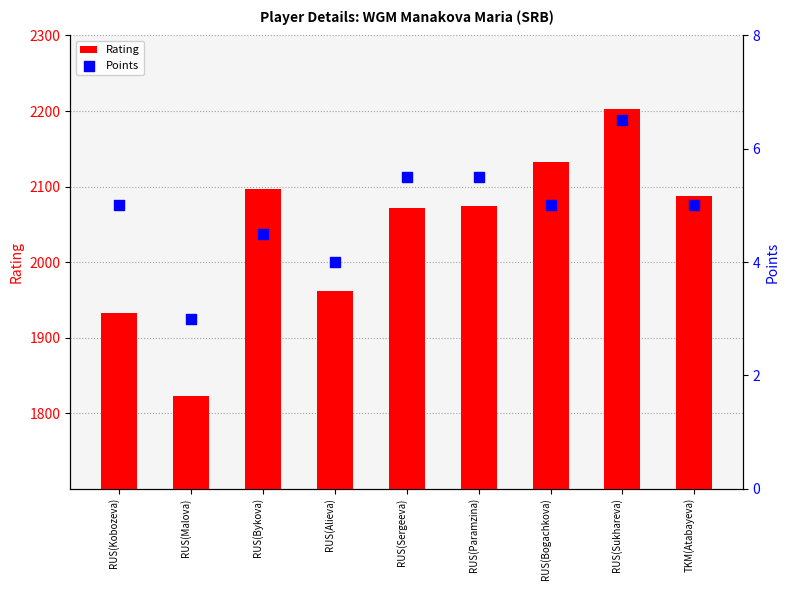

At how many categories does at least one series exceed 1668?

9